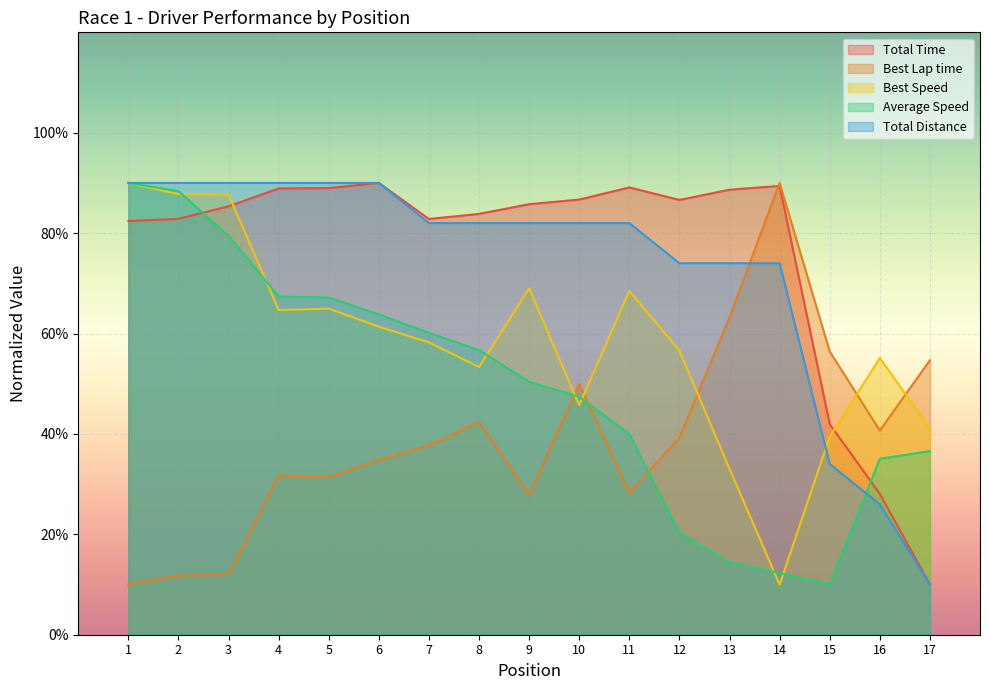

Reading left to right, list all the values displayed in this chart.

Total Time: 1=82.4	2=82.8	3=85.3	4=88.9	5=89.0	6=90.0	7=82.8	8=83.8	9=85.8	10=86.7	11=89.1	12=86.6	13=88.6	14=89.4	15=41.9	16=28.1	17=10.0
Best Lap time: 1=10.0	2=11.8	3=11.9	4=31.7	5=31.5	6=34.8	7=37.7	8=42.4	9=27.8	10=49.9	11=28.3	12=39.3	13=63.2	14=90.0	15=56.4	16=40.7	17=54.7
Best Speed: 1=90.0	2=87.8	3=87.6	4=64.7	5=65.0	6=61.4	7=58.2	8=53.3	9=69.0	10=45.7	11=68.5	12=56.6	13=33.0	14=10.0	15=39.4	16=55.1	17=41.1
Average Speed: 1=90.0	2=88.4	3=79.4	4=67.4	5=67.2	6=63.8	7=60.1	8=56.7	9=50.4	10=47.4	11=39.9	12=20.3	13=14.4	14=12.3	15=10.0	16=35.0	17=36.6
Total Distance: 1=90.0	2=90.0	3=90.0	4=90.0	5=90.0	6=90.0	7=82.0	8=82.0	9=82.0	10=82.0	11=82.0	12=74.0	13=74.0	14=74.0	15=34.0	16=26.0	17=10.0